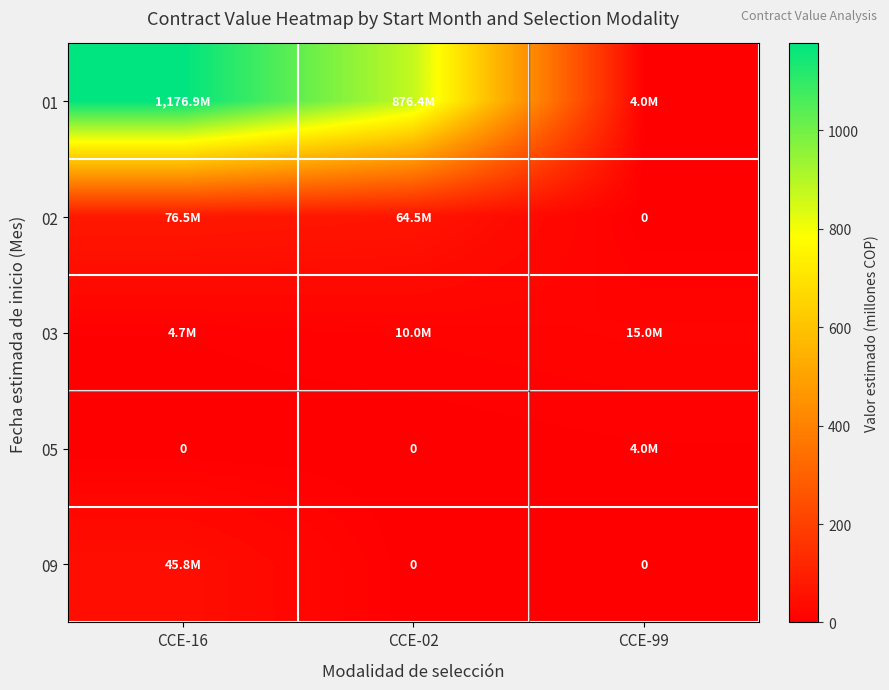

True or false: 09 has a value of 0.0 at CCE-99.

True